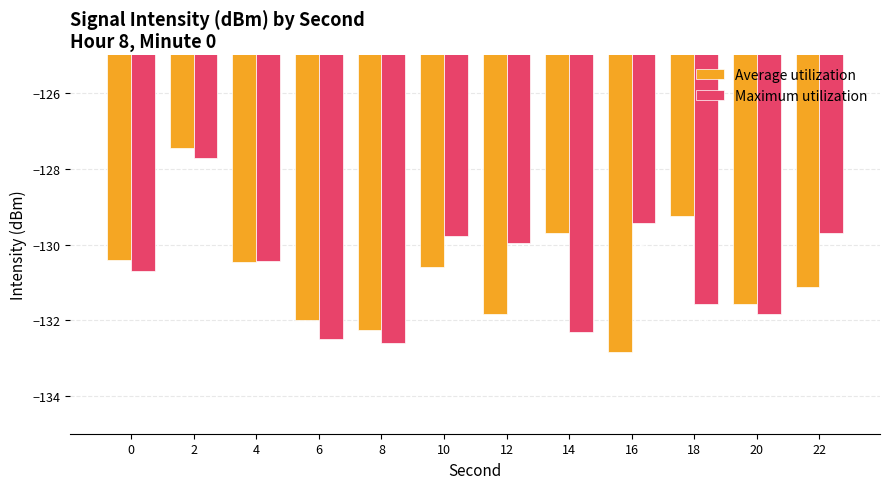

List the series in order of their overall mean, highest first.

Maximum utilization, Average utilization